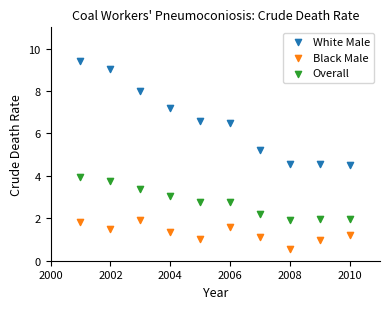

Which series reaches the minimum Y coordinate?

Black Male